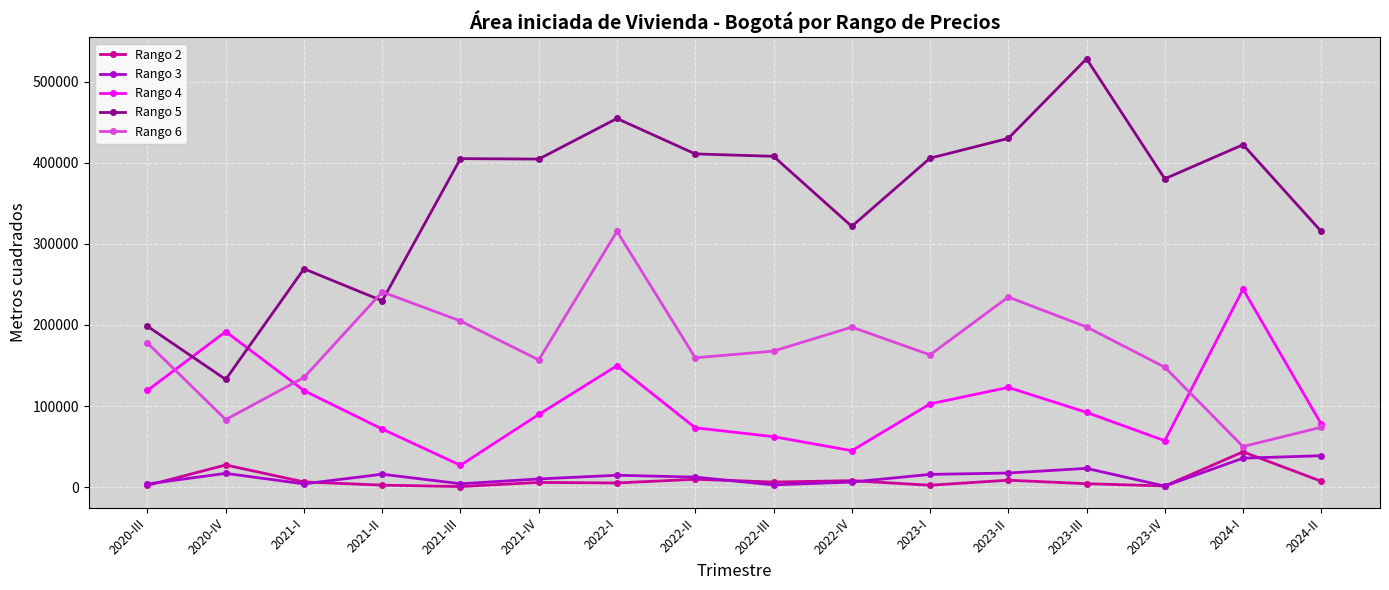

Is it true that Rango 6 equals 360569.3 at 2023-II?

False